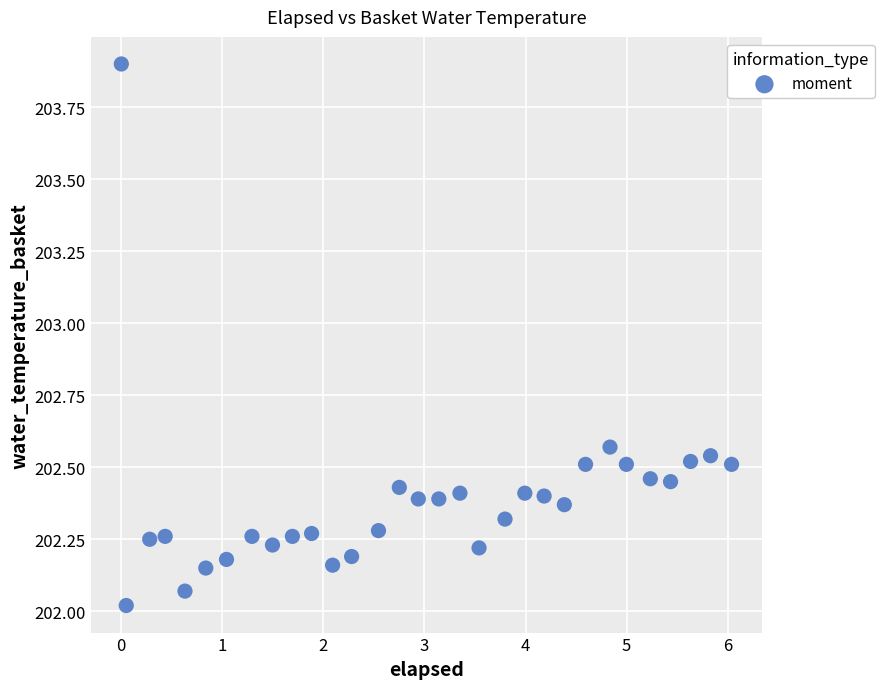

What is the range of Y values (max minus min)?

1.9